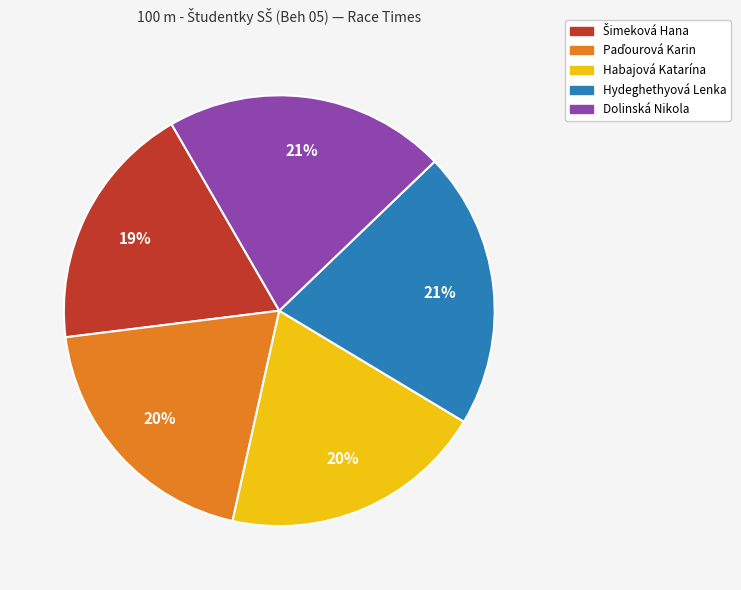

True or false: Hydeghethyová Lenka accounts for 16% of the total.

False